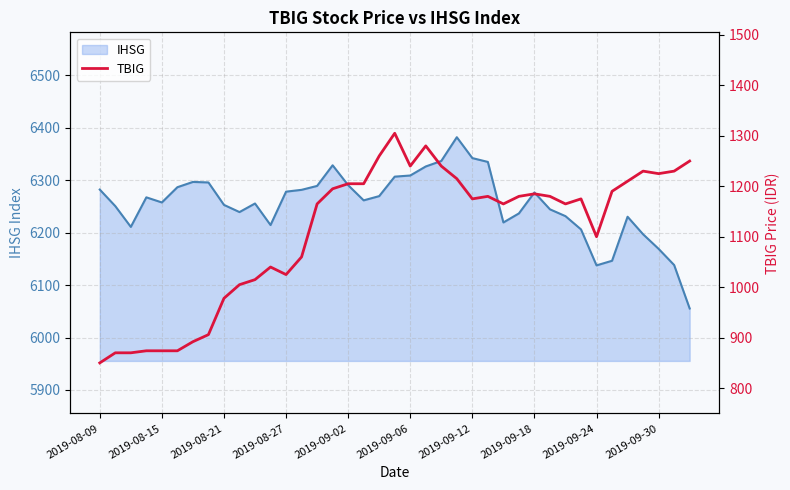

True or false: IHSG line and TBIG cross at least once.

False